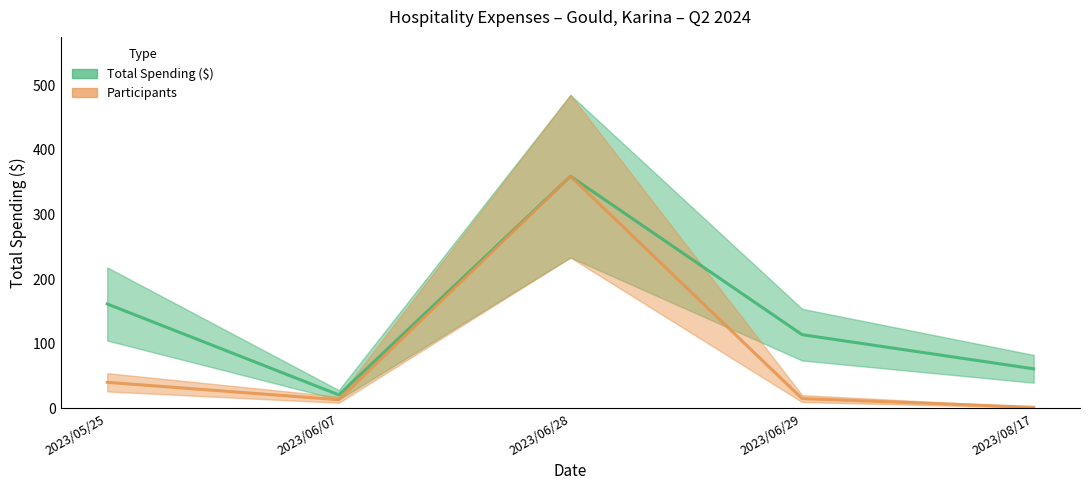

Count the number of categories in the chart.

5